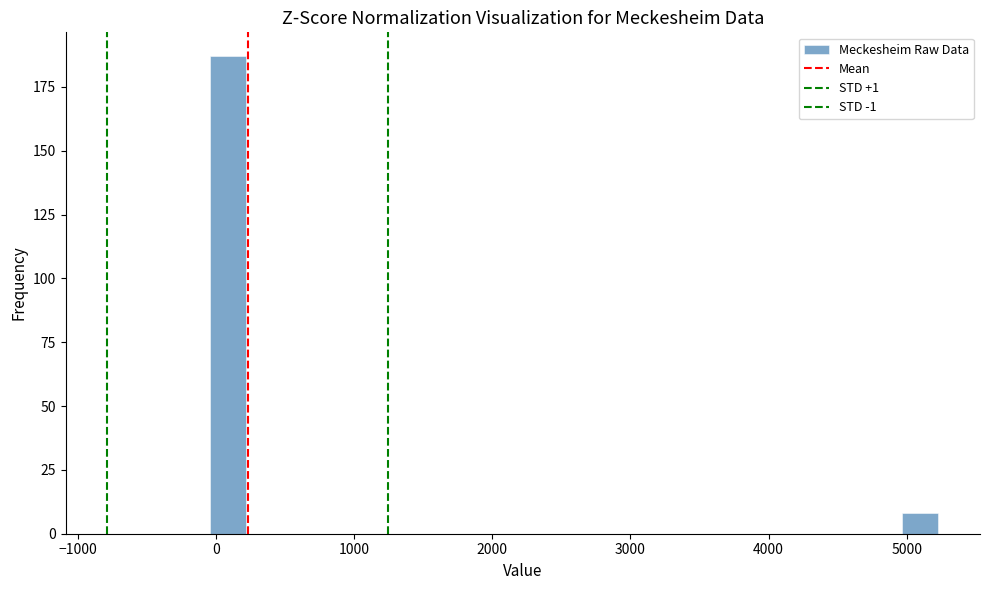

Read against the x-axis, roughly where is the centre of the tallest bar?

100